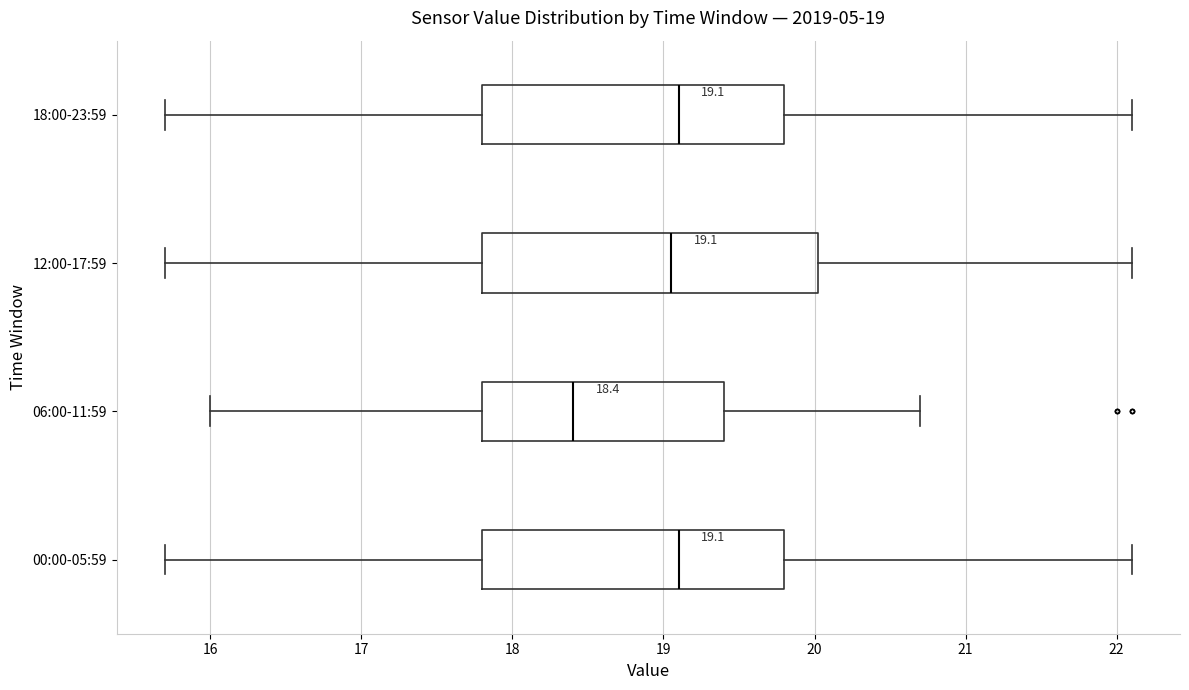

Which box is the widest, from its left edge to its right edge?

12:00-17:59